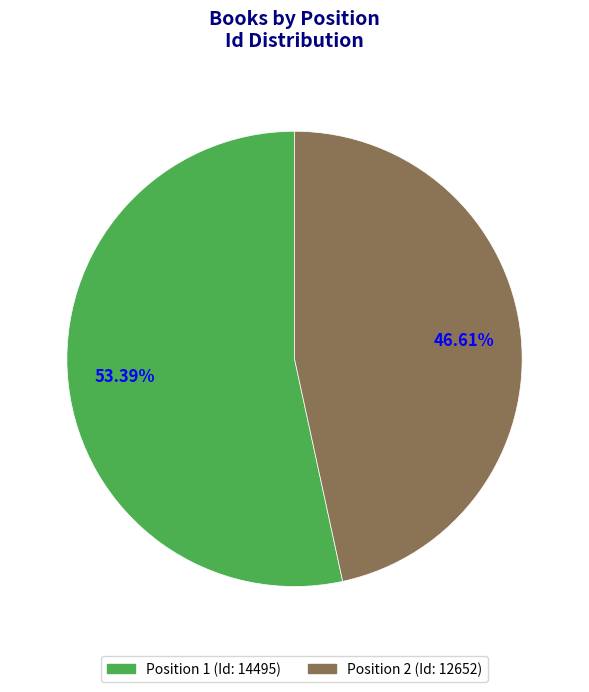

To the nearest percent, what is the difference between the largest and smallest slice percentages?

7%